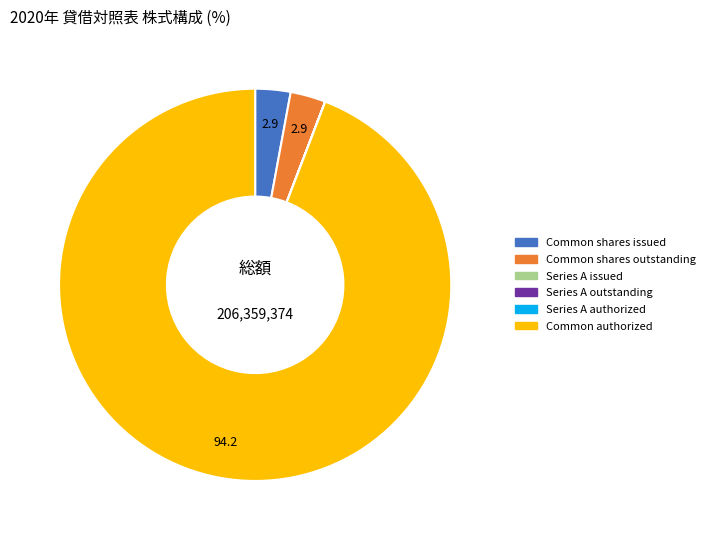

Is it true that Common shares issued is 3% of the pie?

True